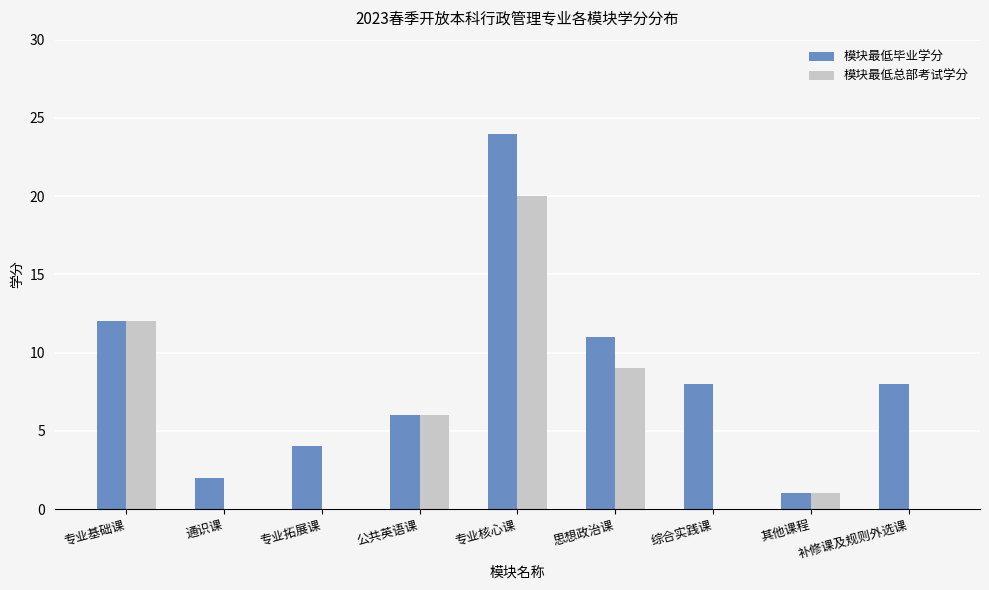

At which label does 模块最低总部考试学分 reach its peak?

专业核心课